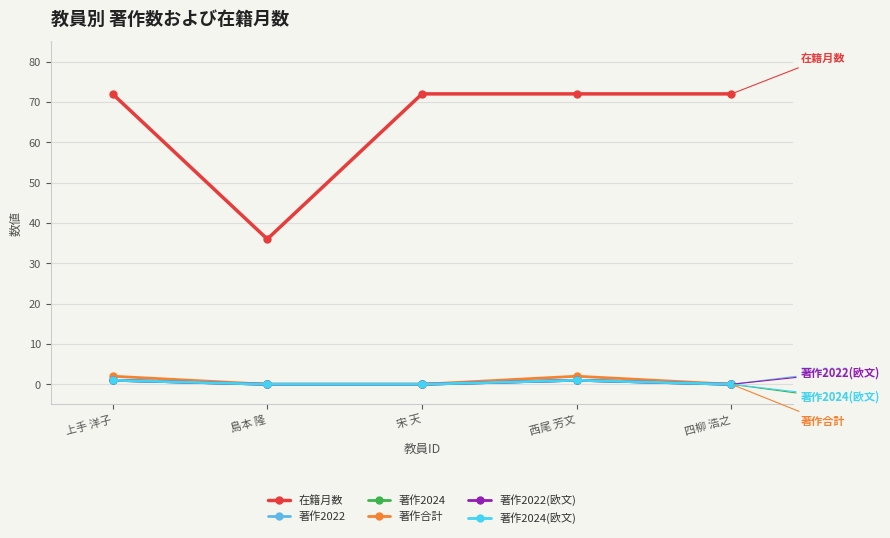

Rank the series by their maximum value, from lowest to highest.

著作2022, 著作2024, 著作2022(欧文), 著作2024(欧文), 著作合計, 在籍月数